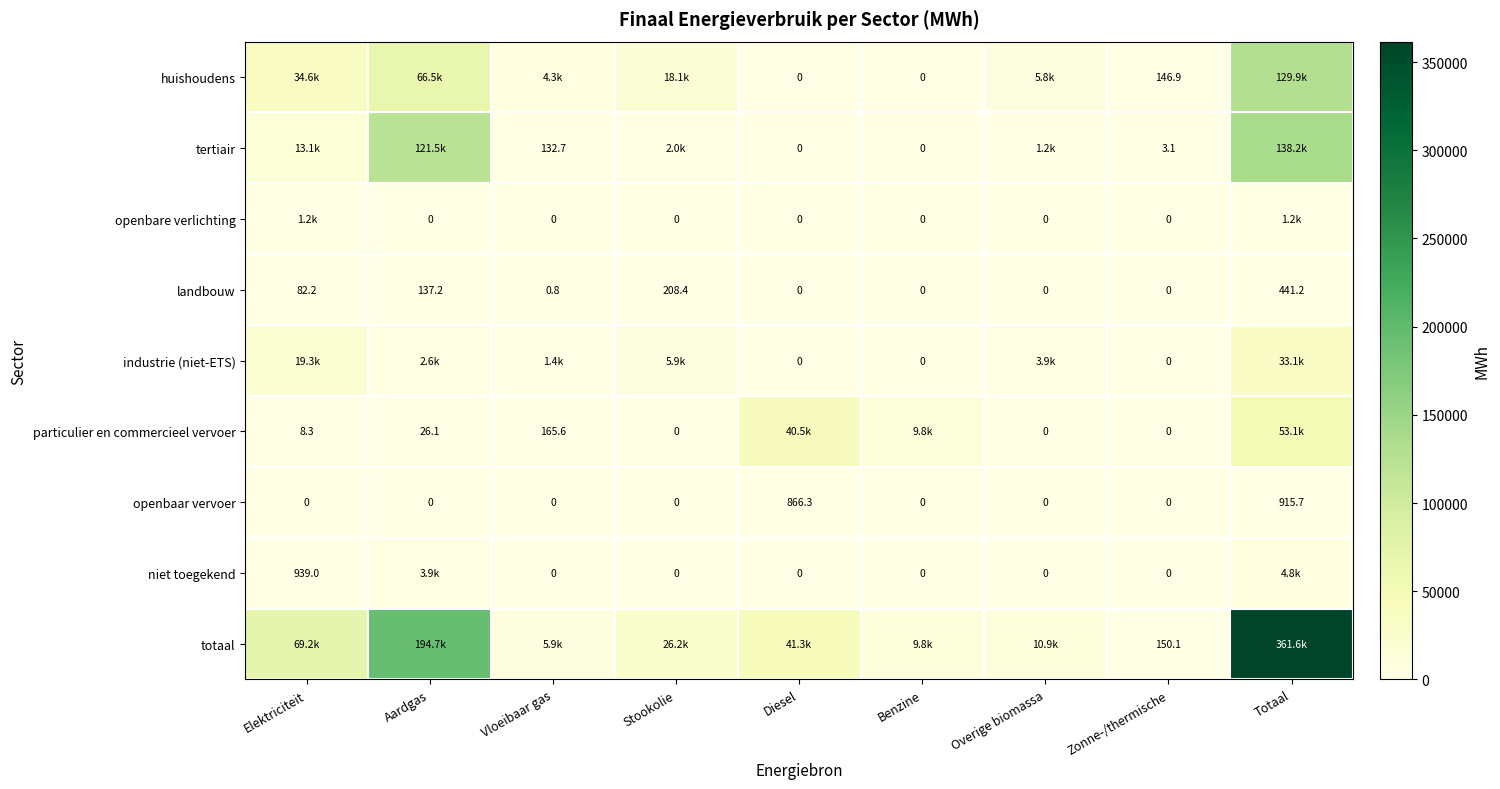

What is the difference between the maximum and minimum values in the landbouw series?

441.2